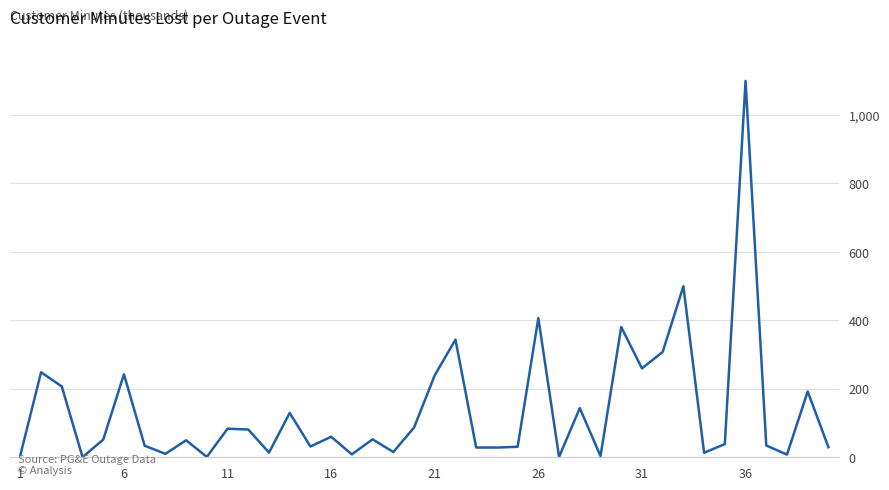

What is the greatest value displayed?

1099.7